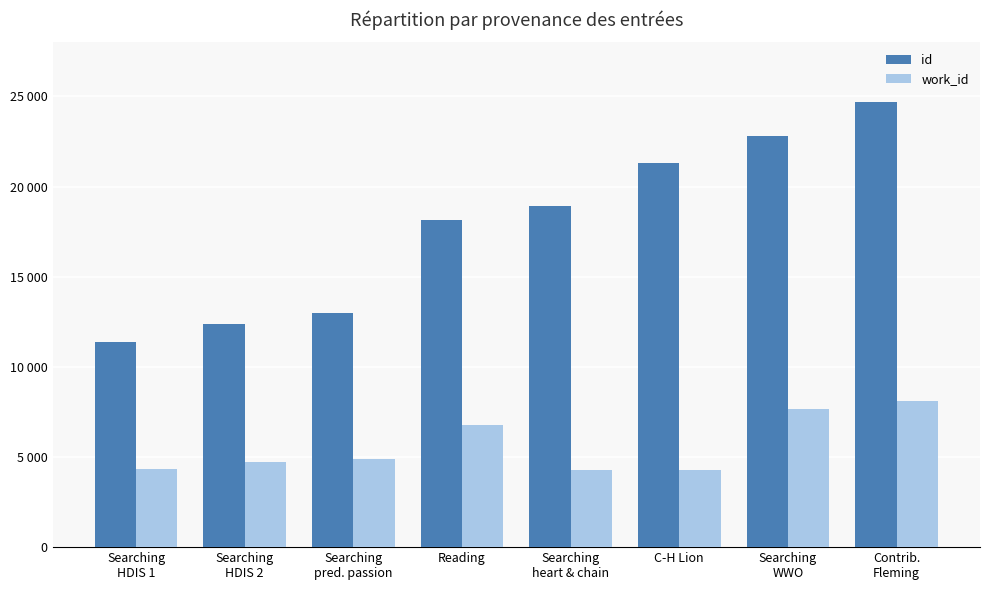

List the series in order of their overall mean, lowest first.

work_id, id